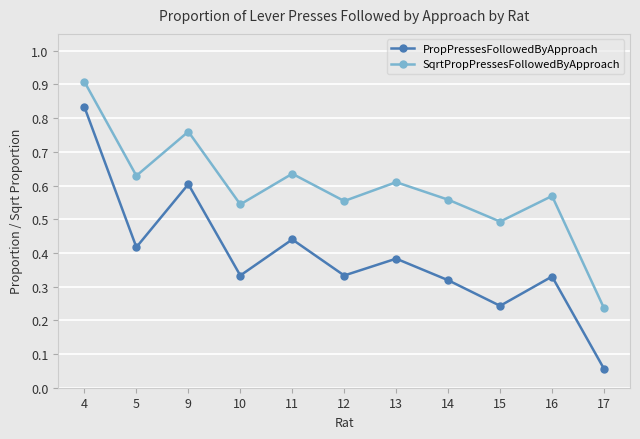

What is the sum of the PropPressesFollowedByApproach values at 9 and 5?

1.0